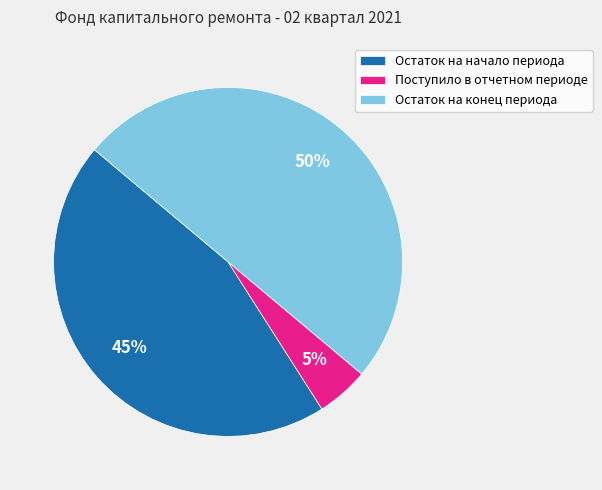

Is the sum of Остаток на конец периода and Остаток на начало периода greater than half?

Yes